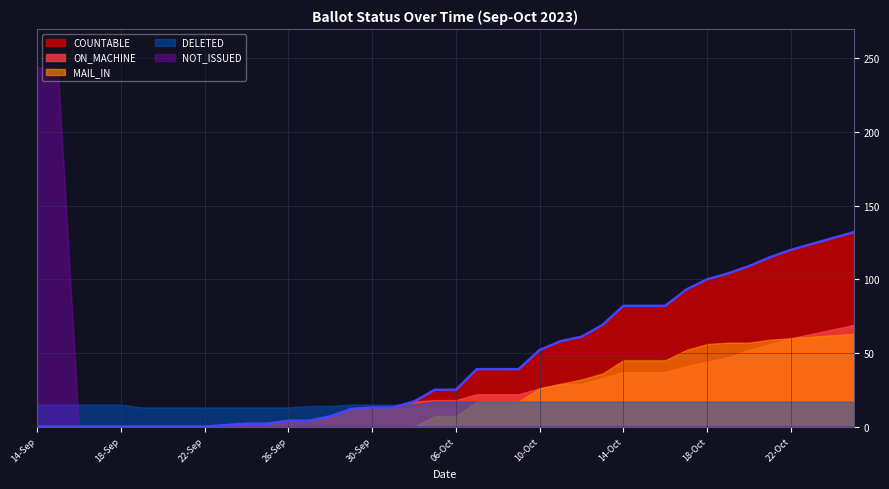

At 14-Oct, list the series in order from smallest to largest.

NOT_ISSUED, DELETED, ON_MACHINE, MAIL_IN, COUNTABLE